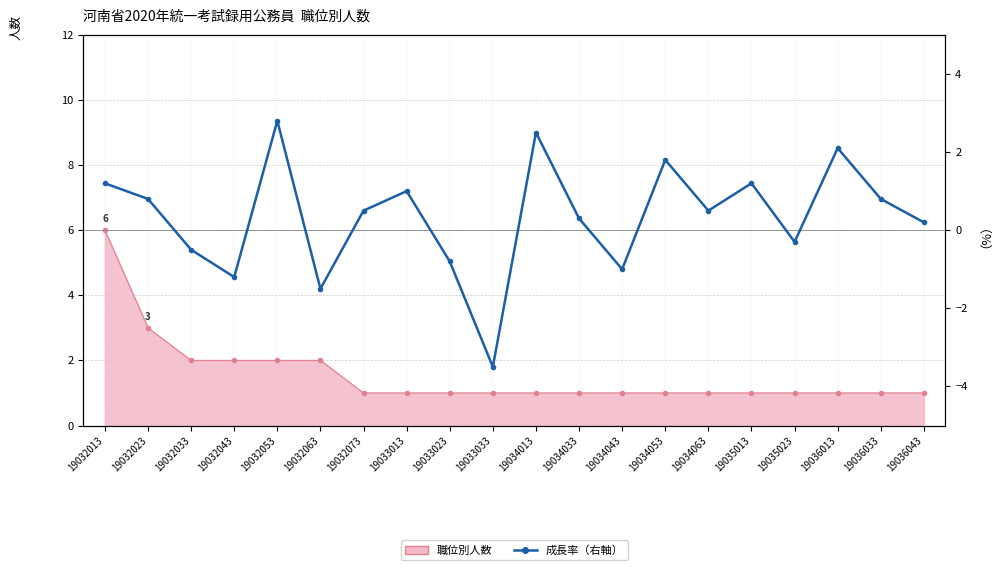

What is the maximum value shown in the chart?

2.8